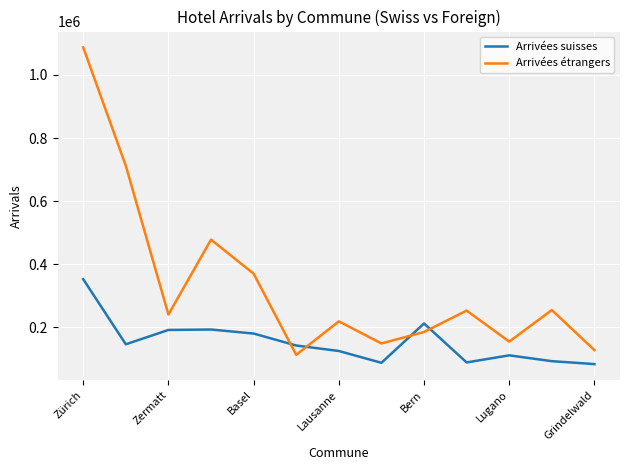

What is the greatest value displayed?

1087064